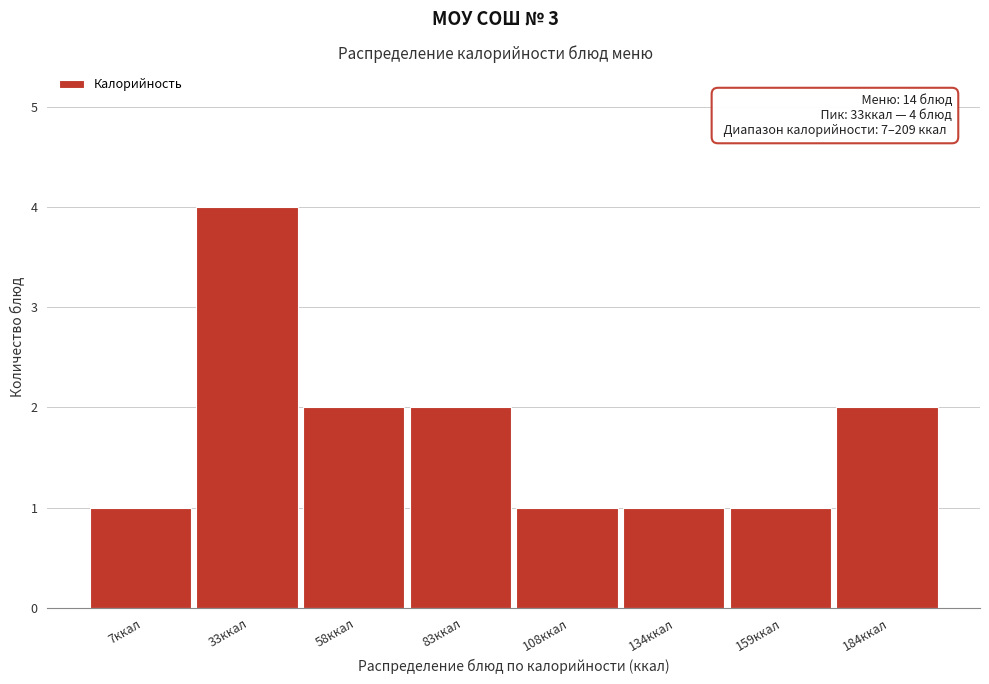

Reading right to left, transcribe all the data shown in this chart.

184ккал=2	159ккал=1	134ккал=1	108ккал=1	83ккал=2	58ккал=2	33ккал=4	7ккал=1